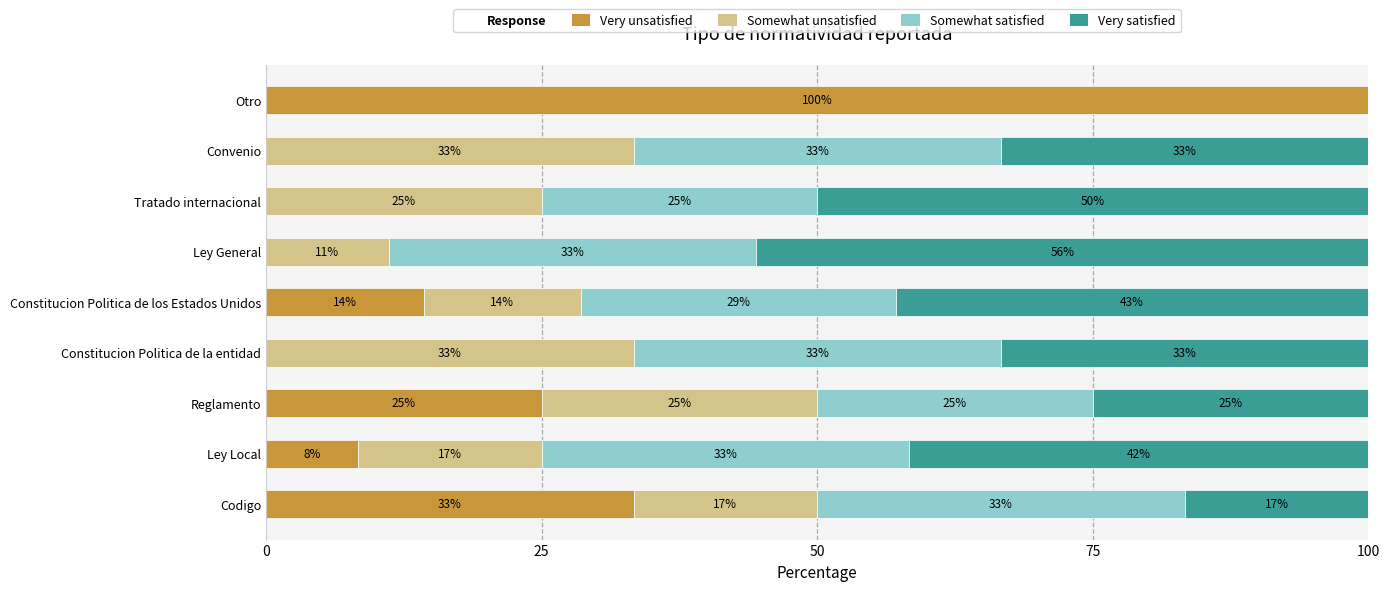

Reading left to right, transcribe all the data shown in this chart.

Very unsatisfied: 33.3	8.3	25.0	0.0	14.3	0.0	0.0	0.0	100.0
Somewhat unsatisfied: 16.7	16.7	25.0	33.3	14.3	11.1	25.0	33.3	0.0
Somewhat satisfied: 33.3	33.3	25.0	33.3	28.6	33.3	25.0	33.3	0.0
Very satisfied: 16.7	41.7	25.0	33.3	42.9	55.6	50.0	33.3	0.0